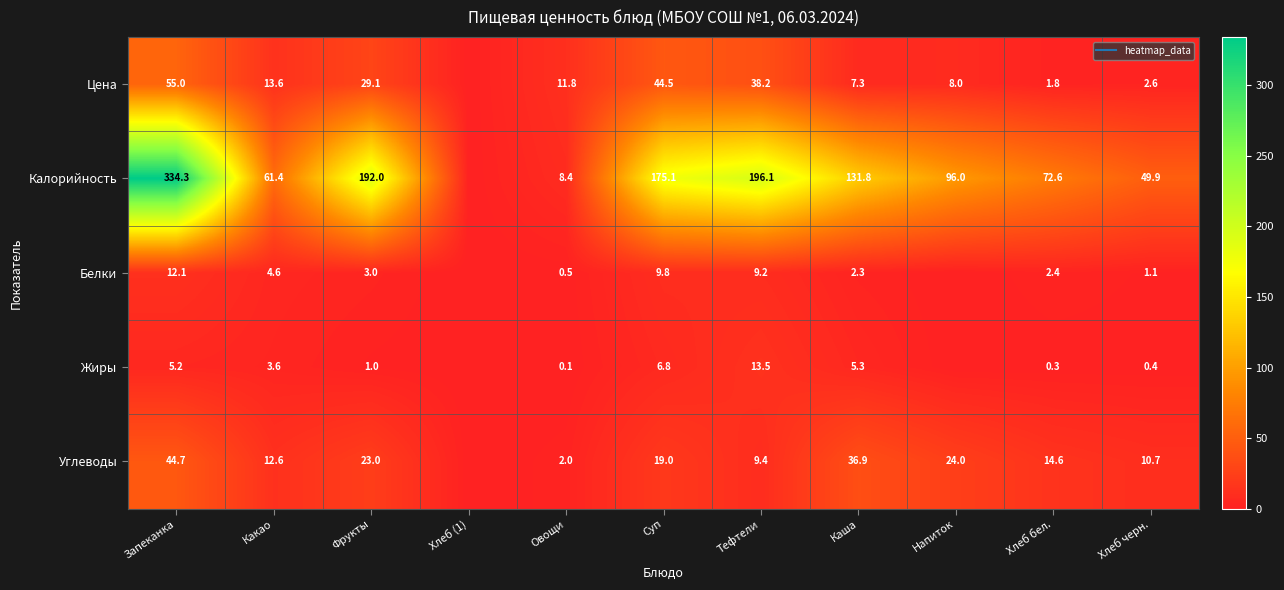

Which series has the widest spread of values?

Калорийность